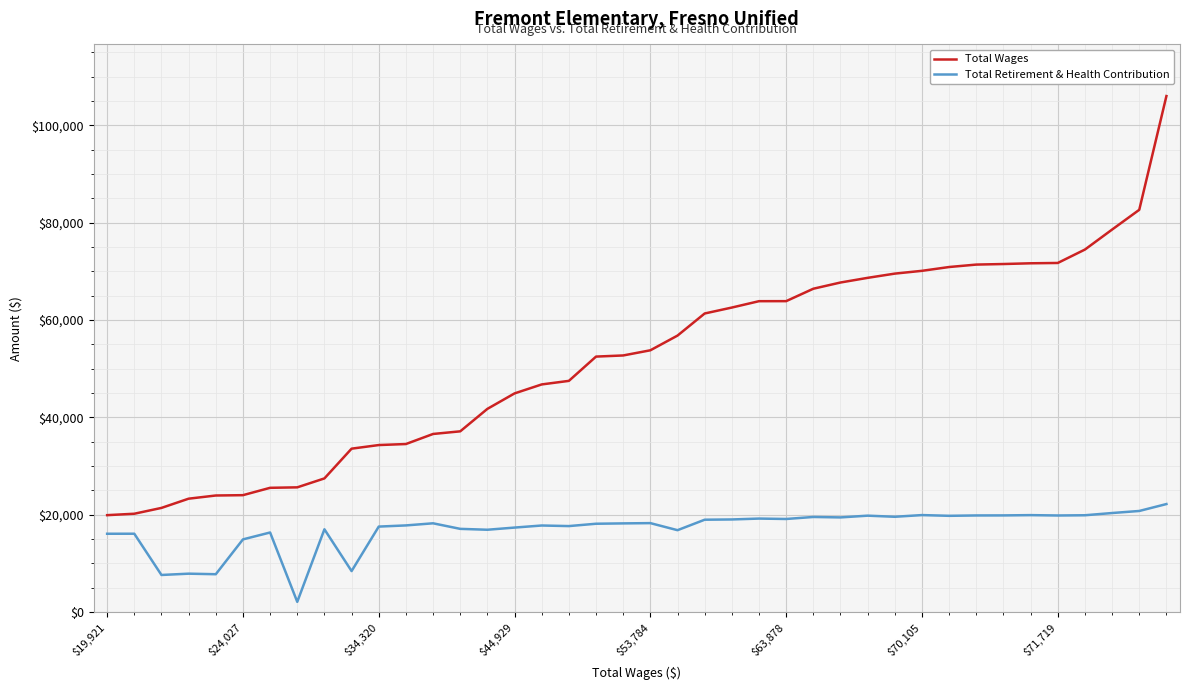

What is the difference between the second highest and second lowest values in the Total Retirement & Health Contribution series?

13145